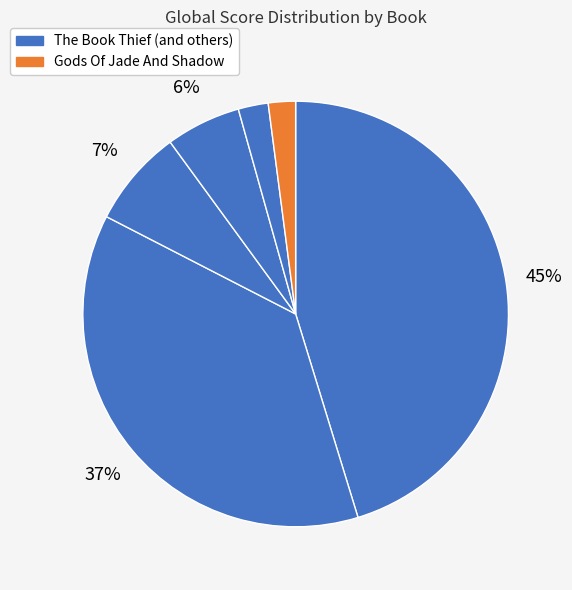

How many segments does this pie chart have?

6